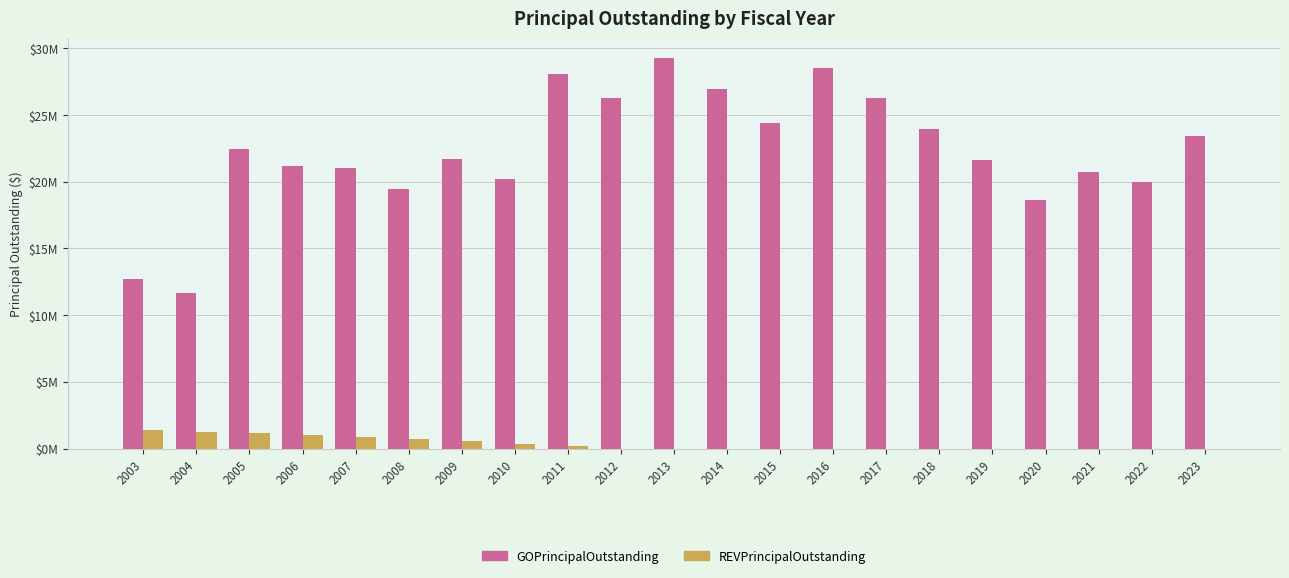

What are all the series names shown in the legend?

GOPrincipalOutstanding, REVPrincipalOutstanding